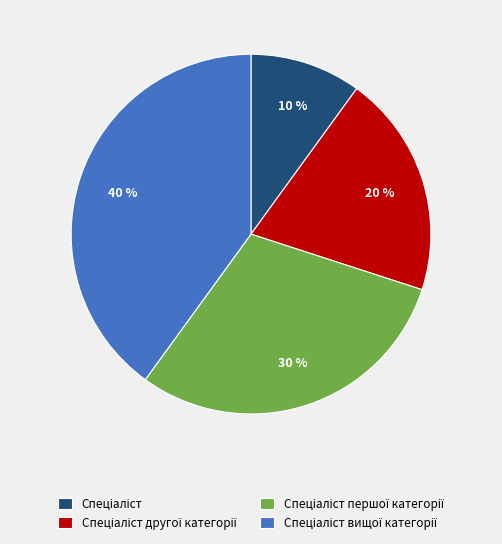

Count the number of slices in the pie.

4